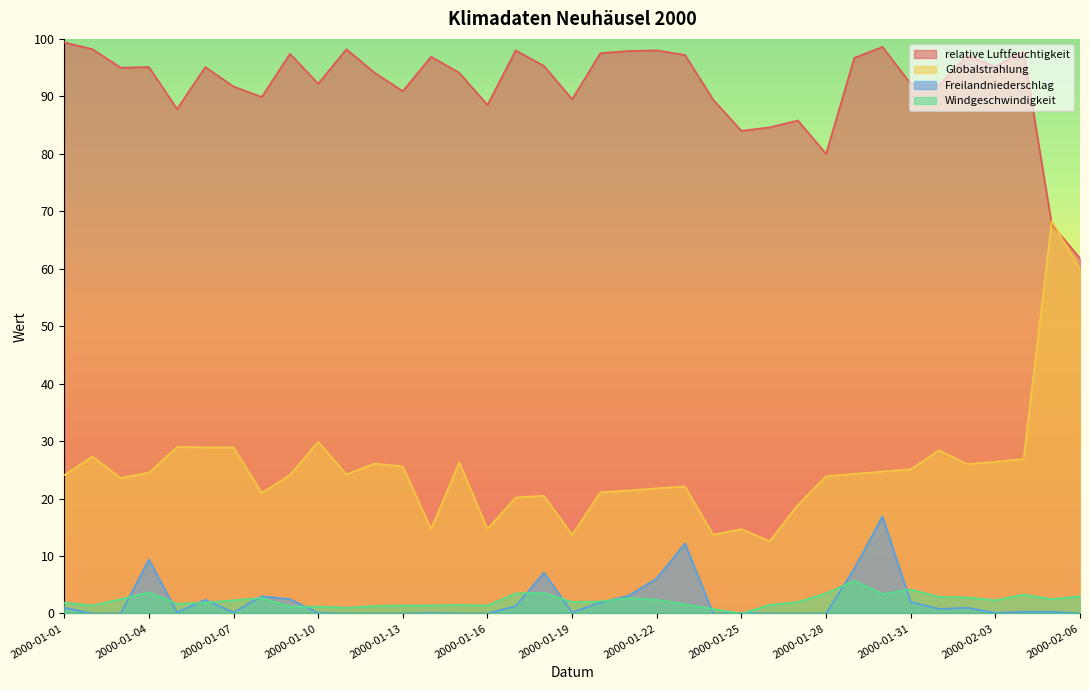

At how many categories does at least one series exceed 43?

37